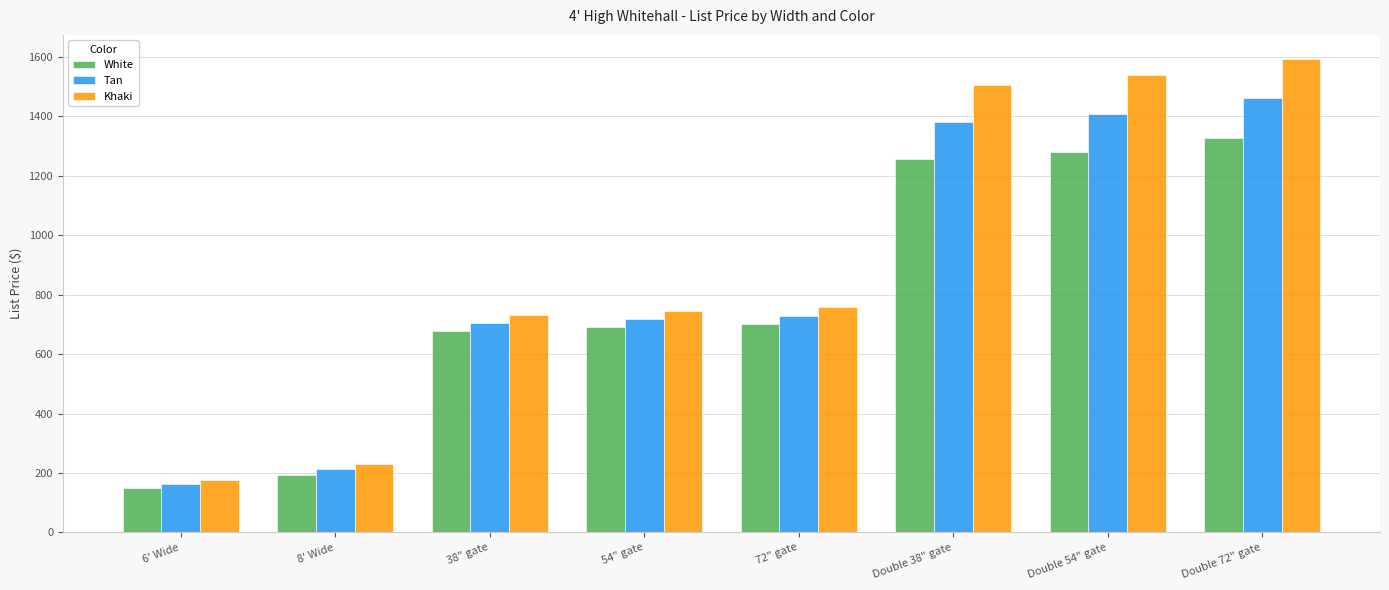

Rank the series by their average value, from highest to lowest.

Khaki, Tan, White